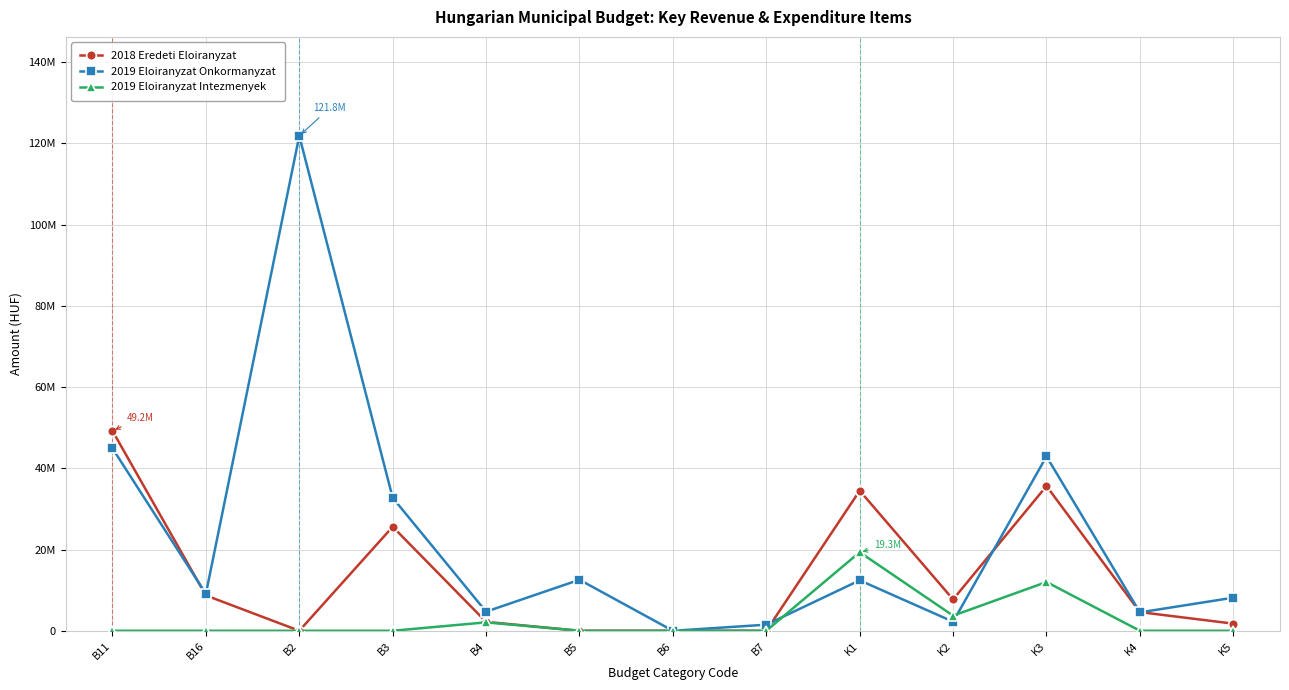

Does the chart have visible grid lines?

Yes